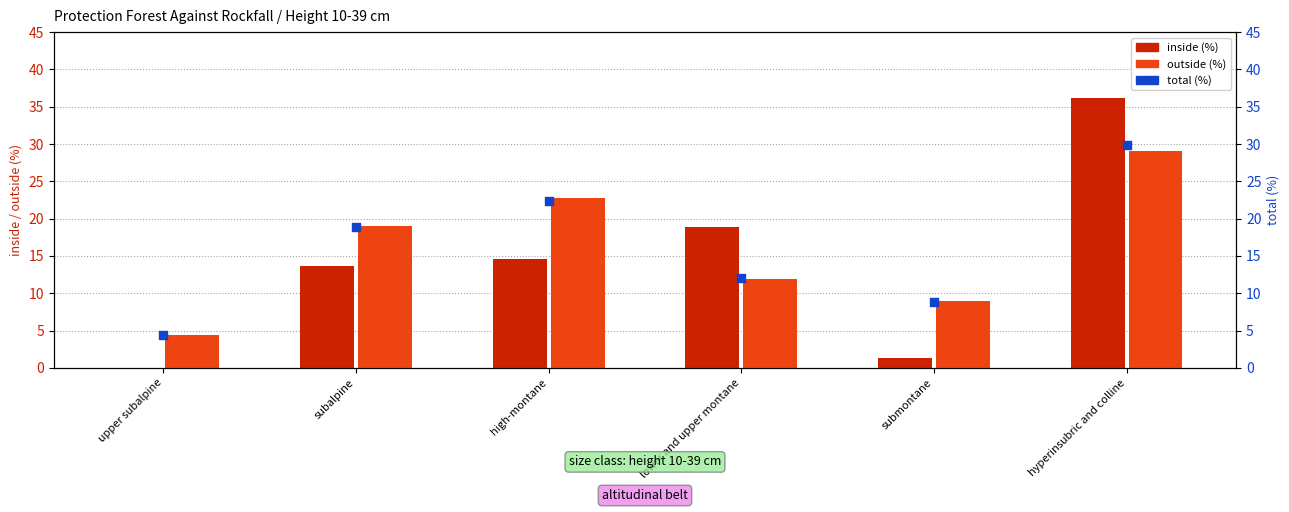

Which series contains the lowest Y value?

inside (%)